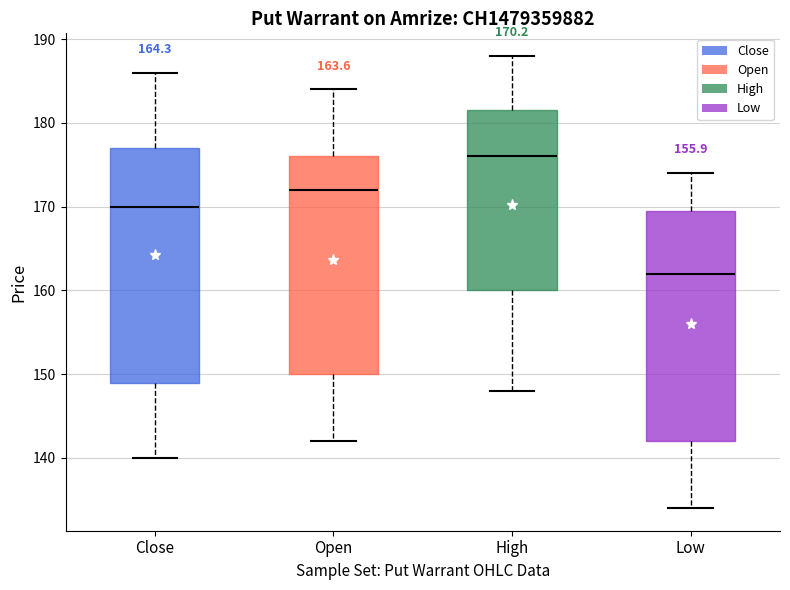

Which box has the lowest median line?

Low